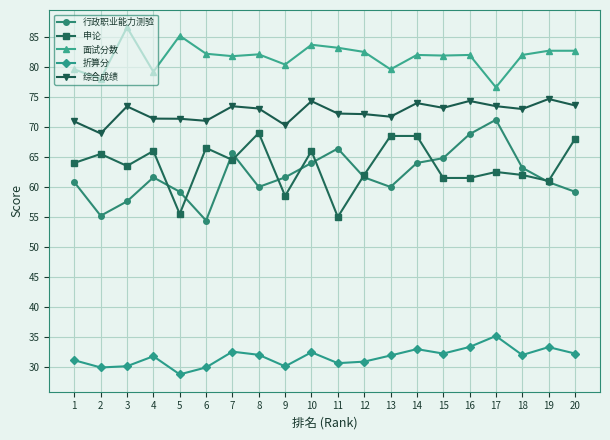

What is the lowest value of the 折算分 series?

28.8